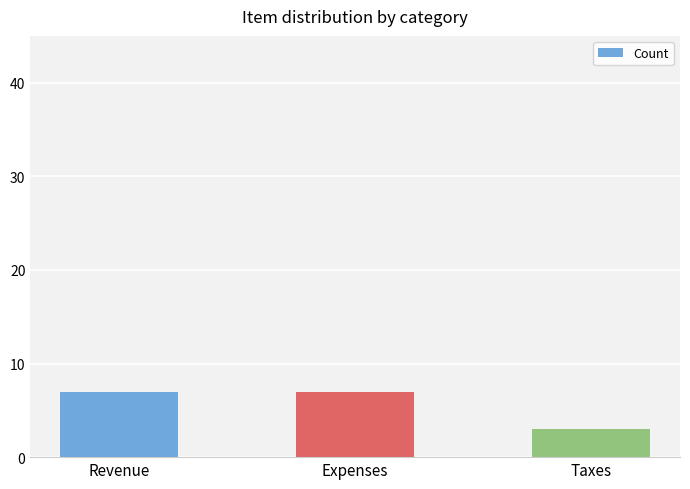

Is it true that the value at Revenue is 2?

False